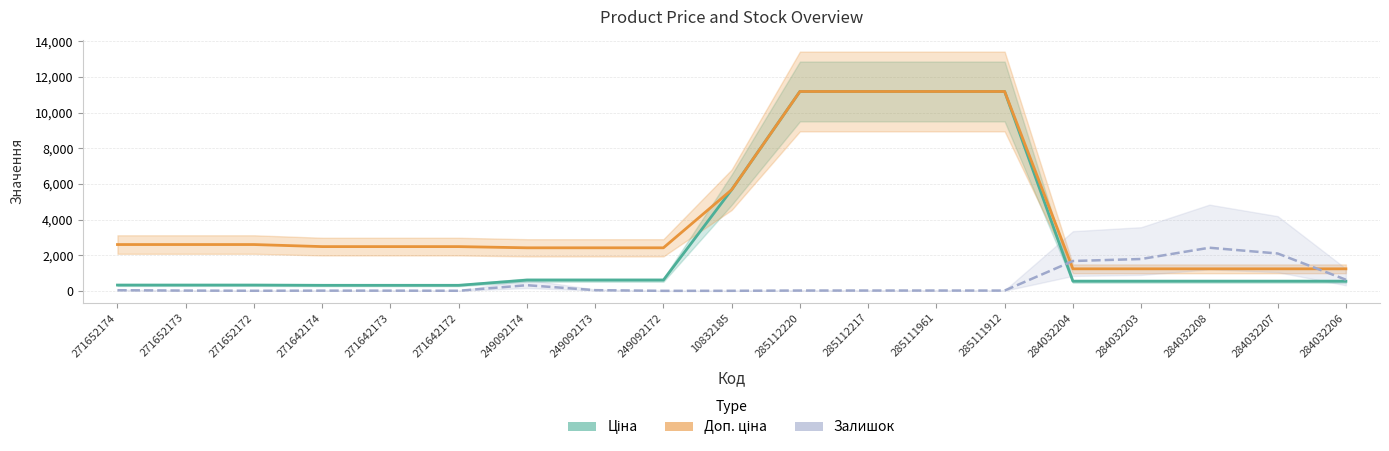

How many data points does each series have?

19